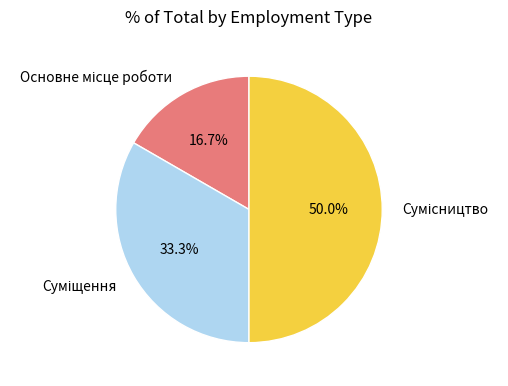

How many slices are in this pie chart?

3